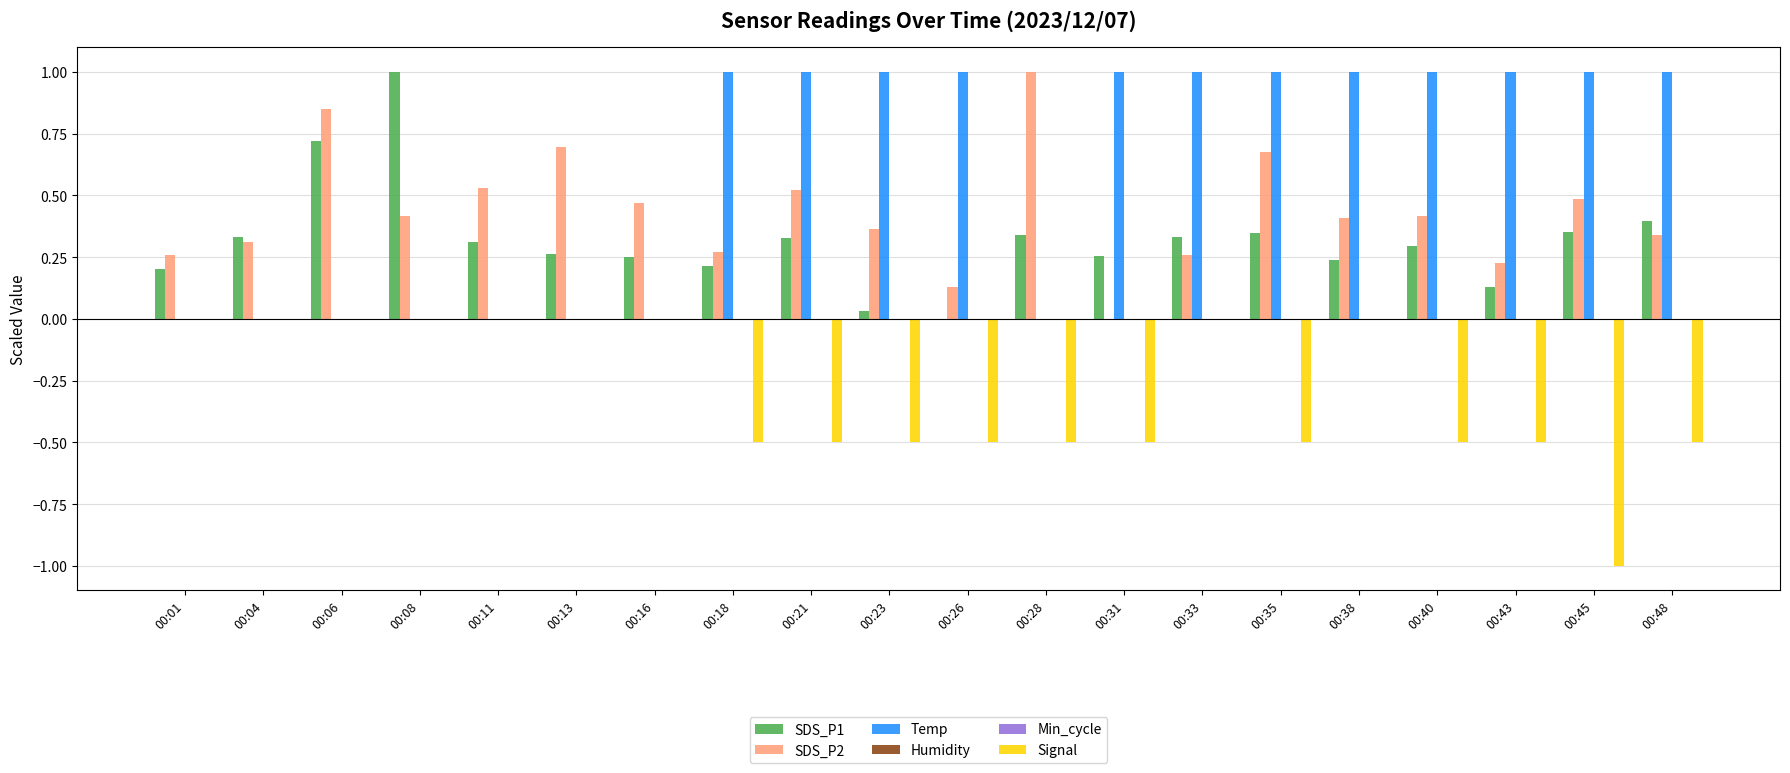

Are the bars grouped side by side (vs. stacked)?

Yes